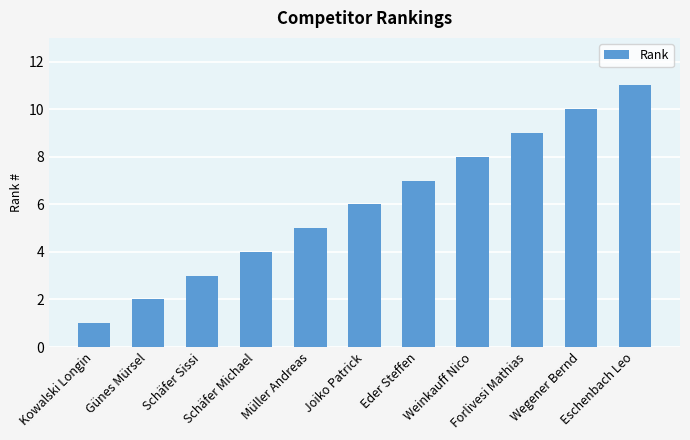

What is the label of the 5th bar from the right?

Eder Steffen